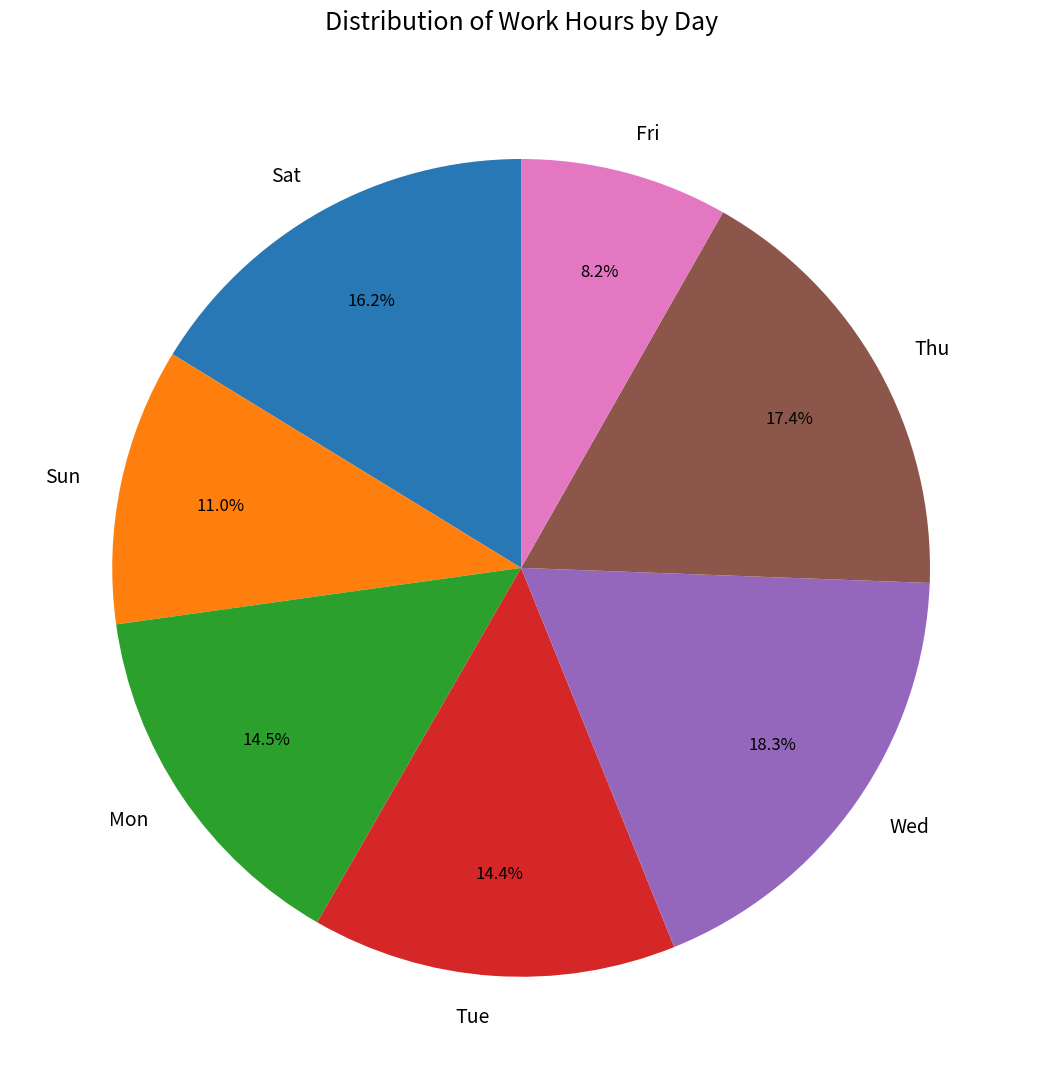

What is the smallest slice in the pie chart?

Fri